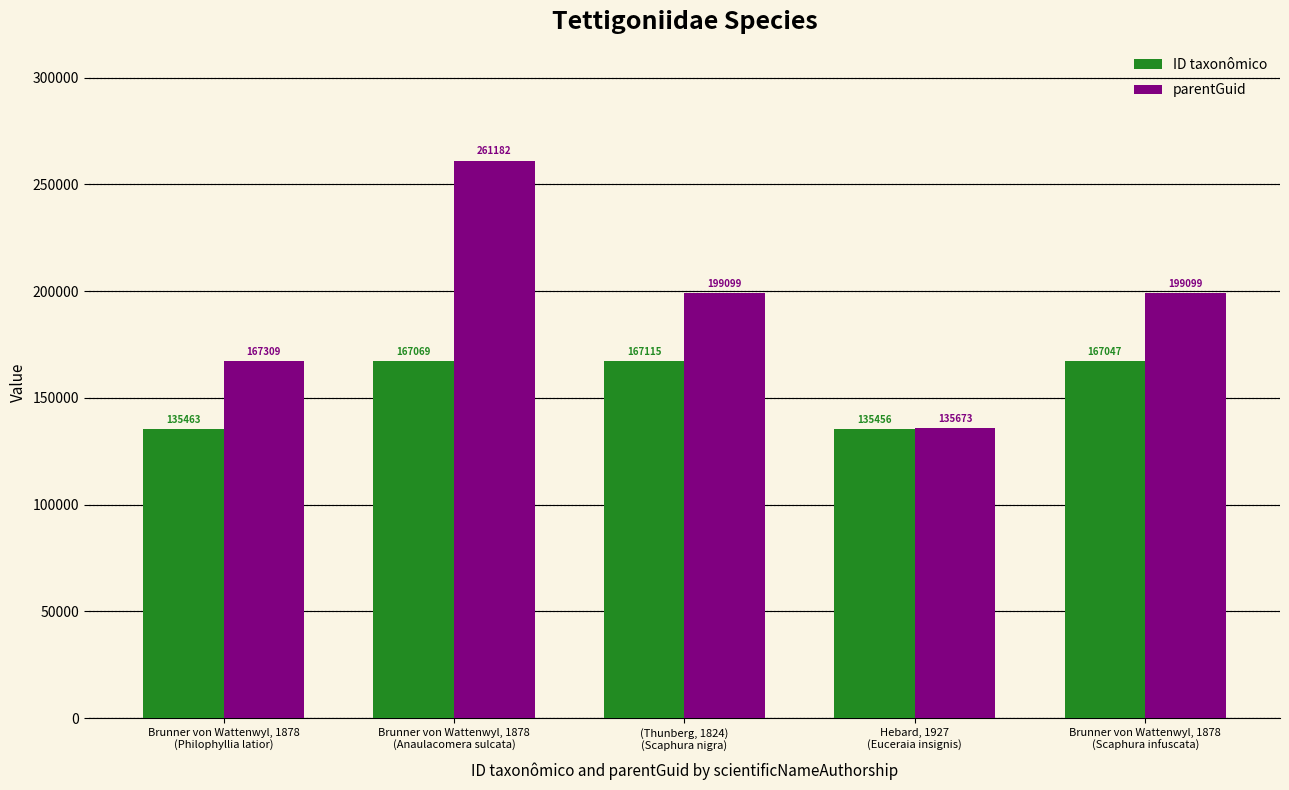

Reading left to right, list all the values displayed in this chart.

ID taxonômico: 135463	167069	167115	135456	167047
parentGuid: 167309	261182	199099	135673	199099